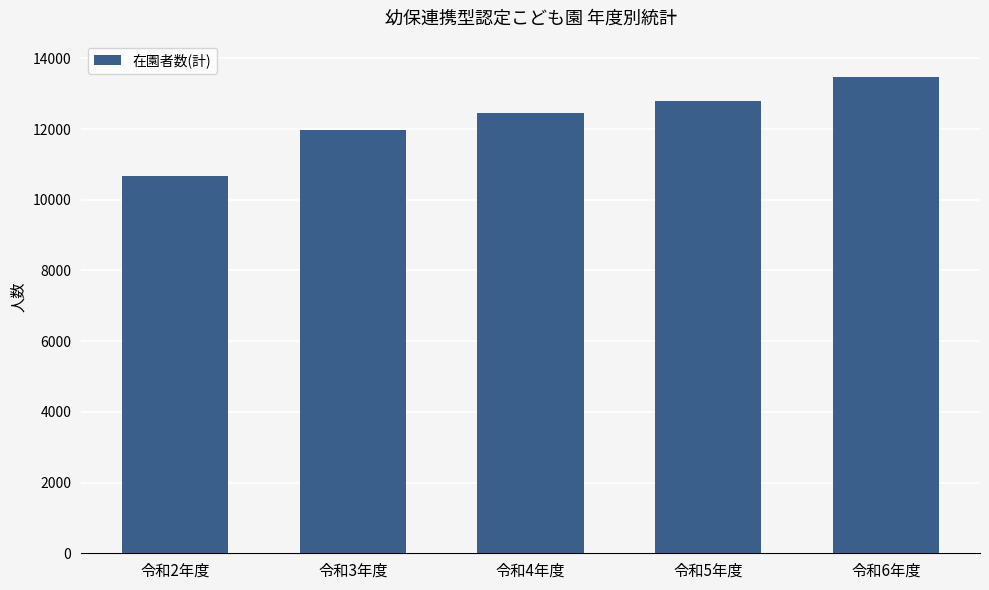

What is the sum of all values?

61371